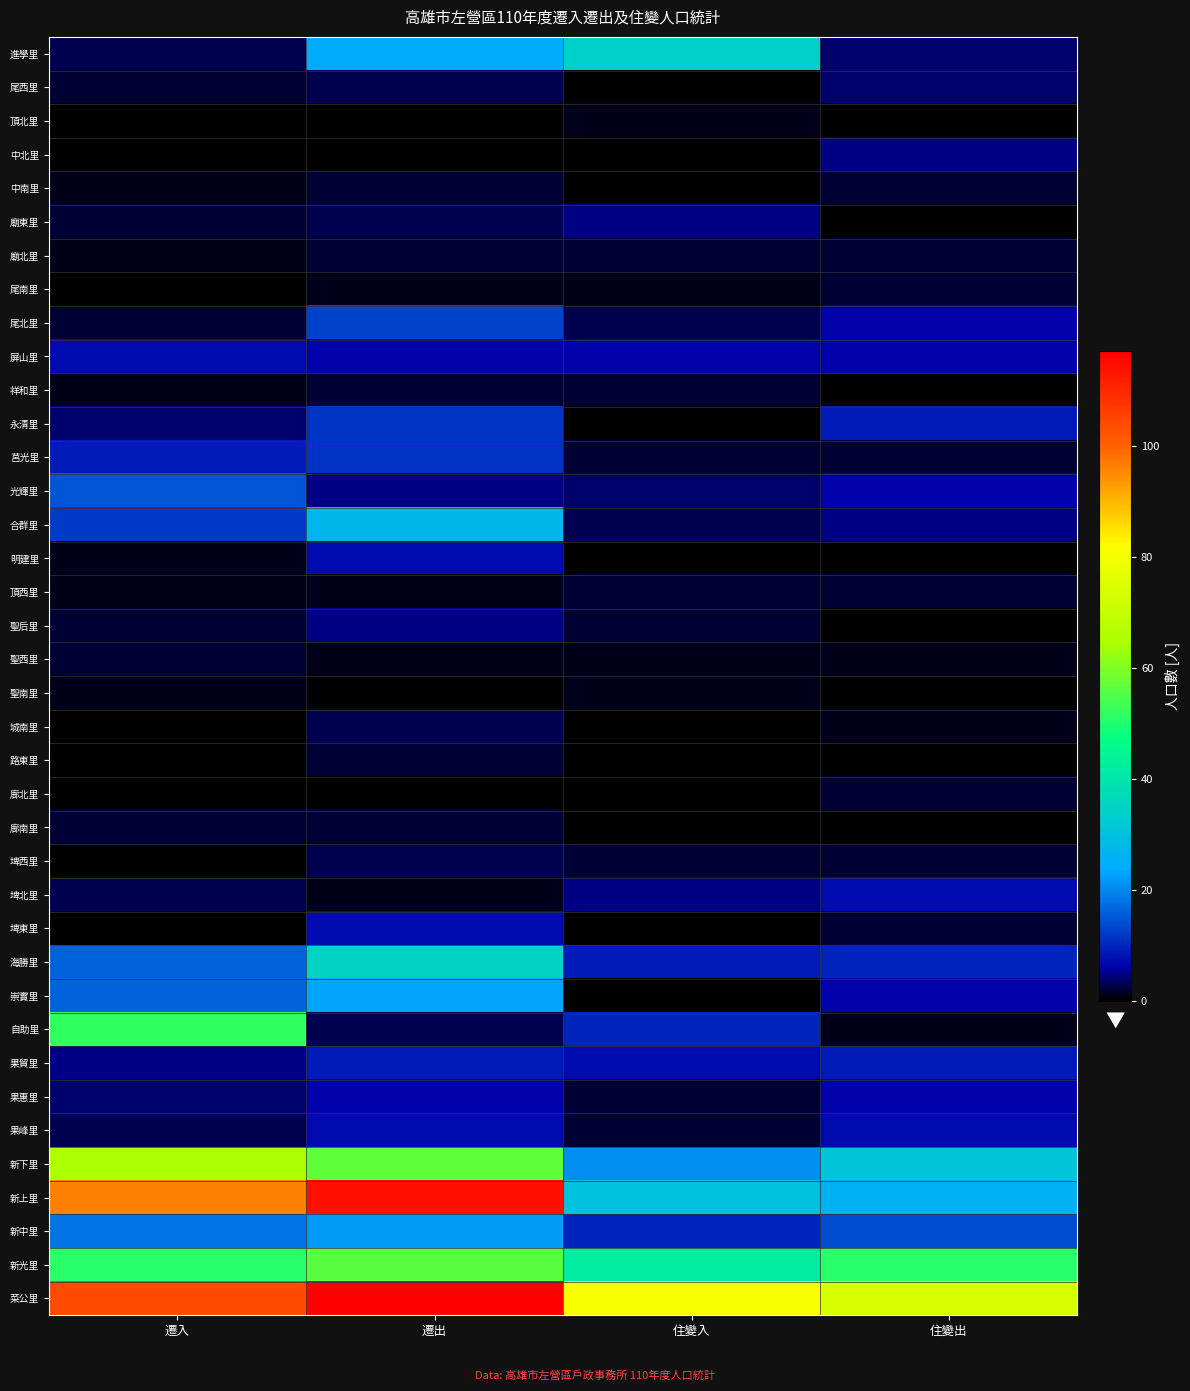

Reading right to left, transcribe all the data shown in this chart.

進學里: 住變出=4	住變入=34	遷出=24	遷入=3
尾西里: 住變出=4	住變入=0	遷出=3	遷入=2
頂北里: 住變出=0	住變入=1	遷出=0	遷入=0
中北里: 住變出=5	住變入=0	遷出=0	遷入=0
中南里: 住變出=2	住變入=0	遷出=2	遷入=1
廟東里: 住變出=0	住變入=5	遷出=3	遷入=2
廟北里: 住變出=2	住變入=2	遷出=2	遷入=1
尾南里: 住變出=2	住變入=1	遷出=1	遷入=0
尾北里: 住變出=6	住變入=3	遷出=13	遷入=2
屏山里: 住變出=6	住變入=6	遷出=6	遷入=7
祥和里: 住變出=0	住變入=2	遷出=2	遷入=1
永清里: 住變出=9	住變入=0	遷出=11	遷入=4
莒光里: 住變出=2	住變入=2	遷出=11	遷入=9
光輝里: 住變出=6	住變入=4	遷出=5	遷入=15
合群里: 住變出=5	住變入=3	遷出=27	遷入=12
明建里: 住變出=0	住變入=0	遷出=7	遷入=1
頂西里: 住變出=2	住變入=2	遷出=1	遷入=1
聖后里: 住變出=0	住變入=2	遷出=5	遷入=2
聖西里: 住變出=1	住變入=1	遷出=1	遷入=2
聖南里: 住變出=0	住變入=1	遷出=0	遷入=1
城南里: 住變出=1	住變入=0	遷出=3	遷入=0
路東里: 住變出=0	住變入=0	遷出=2	遷入=0
廍北里: 住變出=2	住變入=0	遷出=0	遷入=0
廍南里: 住變出=0	住變入=0	遷出=2	遷入=2
埤西里: 住變出=2	住變入=2	遷出=3	遷入=0
埤北里: 住變出=7	住變入=5	遷出=1	遷入=3
埤東里: 住變出=2	住變入=0	遷出=7	遷入=0
海勝里: 住變出=10	住變入=9	遷出=35	遷入=16
崇實里: 住變出=6	住變入=0	遷出=23	遷入=16
自助里: 住變出=1	住變入=10	遷出=3	遷入=52
果貿里: 住變出=9	住變入=7	遷出=9	遷入=5
果惠里: 住變出=6	住變入=2	遷出=6	遷入=4
果峰里: 住變出=7	住變入=2	遷出=7	遷入=3
新下里: 住變出=31	住變入=21	遷出=57	遷入=65
新上里: 住變出=26	住變入=30	遷出=114	遷入=96
新中里: 住變出=14	住變入=10	遷出=22	遷入=18
新光里: 住變出=51	住變入=42	遷出=56	遷入=51
菜公里: 住變出=74	住變入=80	遷出=117	遷入=104